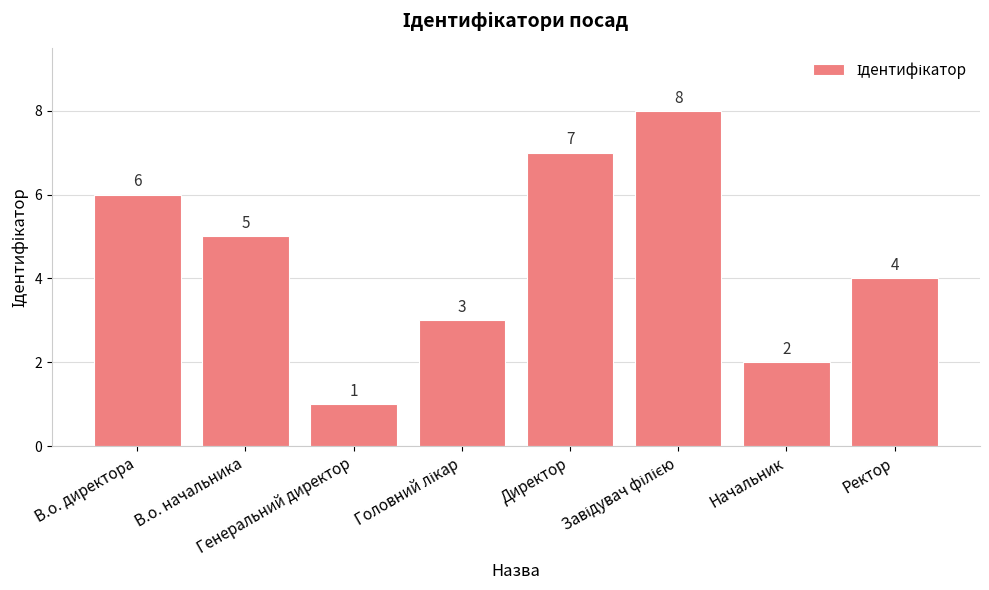

What is the value of the 2nd bar from the left?

5